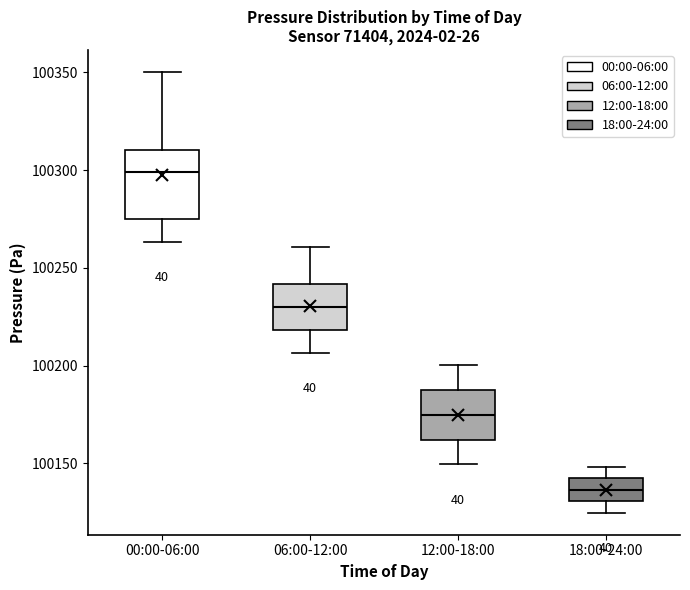

Which box is the tallest, from its lower edge to its upper edge?

00:00-06:00